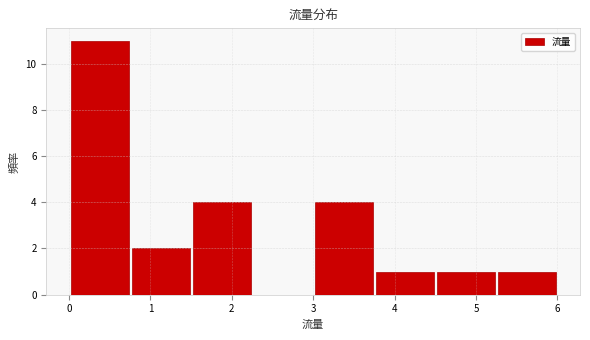

Reading left to right, list every bar in this chart as the range it spans on the x-axis followed by its height. Neither the bar edges nor the heights are printed on the chart, so give them approximately, as read against the axes.

0.00 to 0.75: 11
0.75 to 1.50: 2
1.50 to 2.25: 4
2.25 to 3.00: 0
3.00 to 3.75: 4
3.75 to 4.50: 1
4.50 to 5.25: 1
5.25 to 6.00: 1